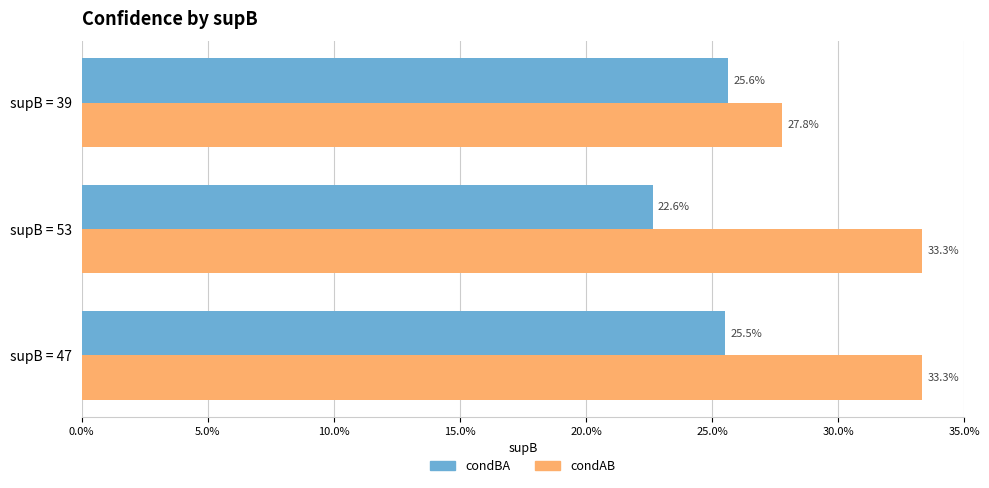

List the series in order of their overall mean, lowest first.

condBA, condAB